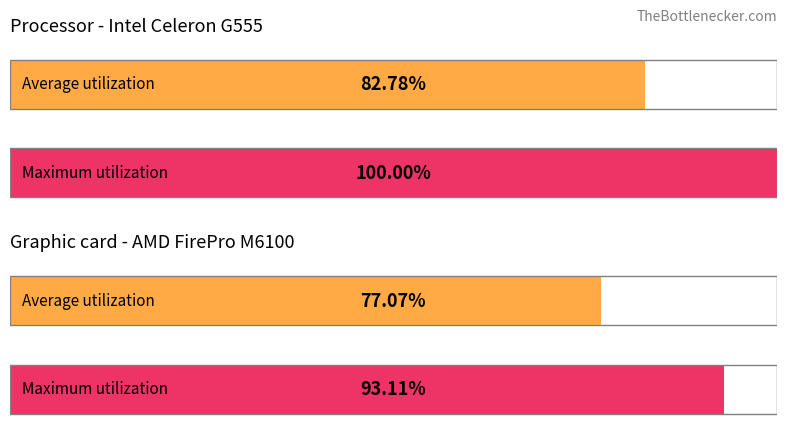

Which series has the largest total across all categories?

Maximum utilization